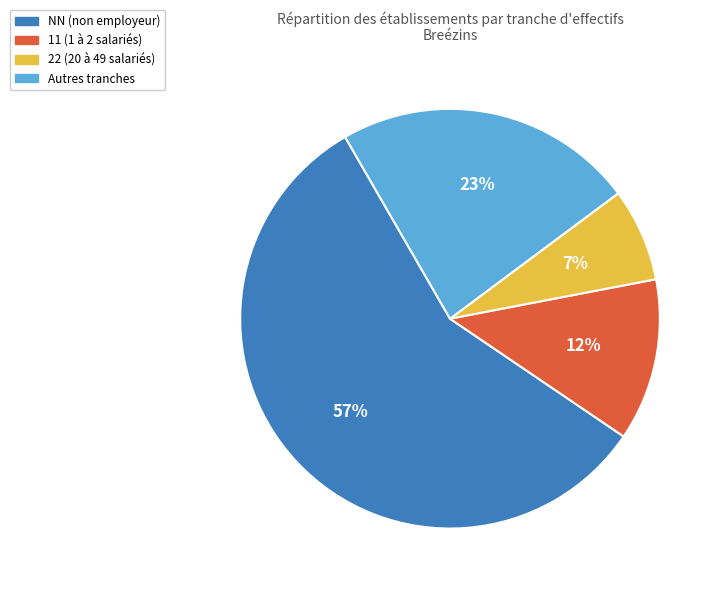

To the nearest percent, what is the difference between the largest and smallest slice percentages?

50%